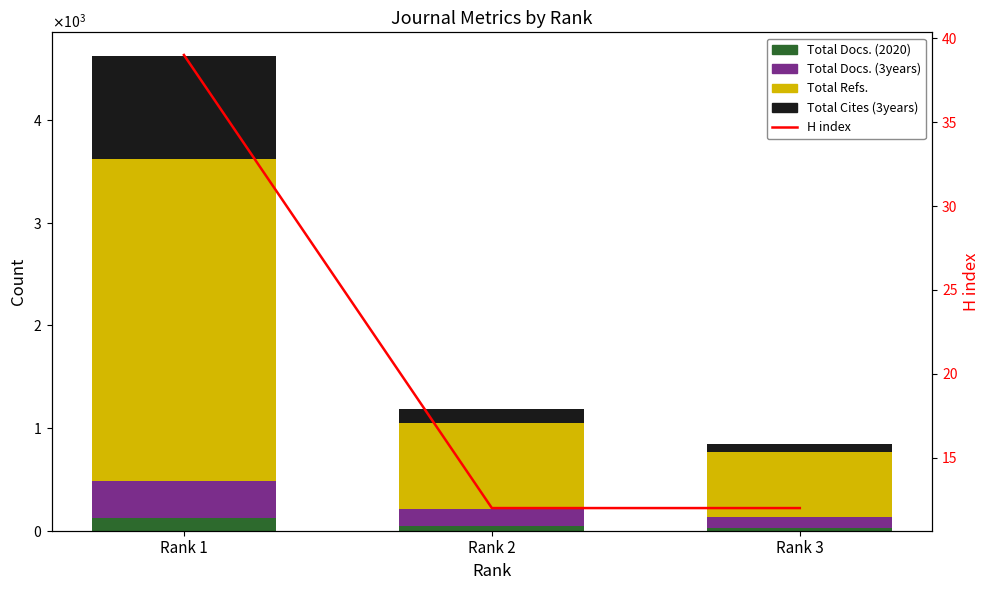

At which label is Total Docs. (2020) closest to 72?

Rank 2